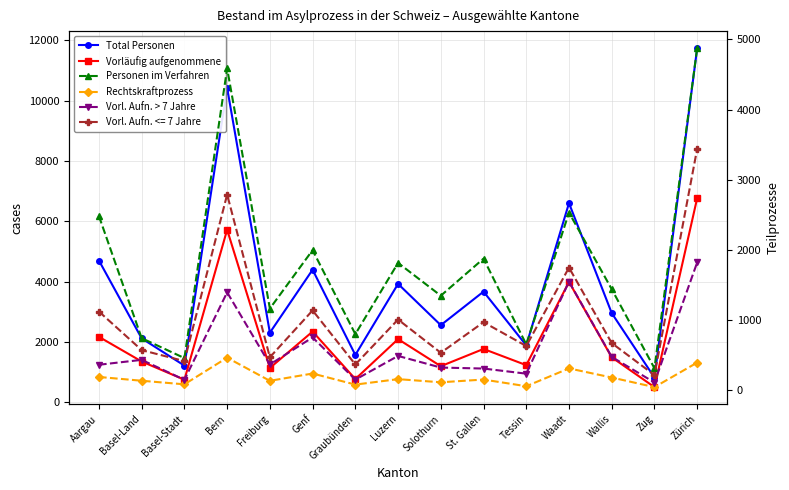

True or false: Personen im Verfahren and Rechtskraftprozess intersect in this chart.

False